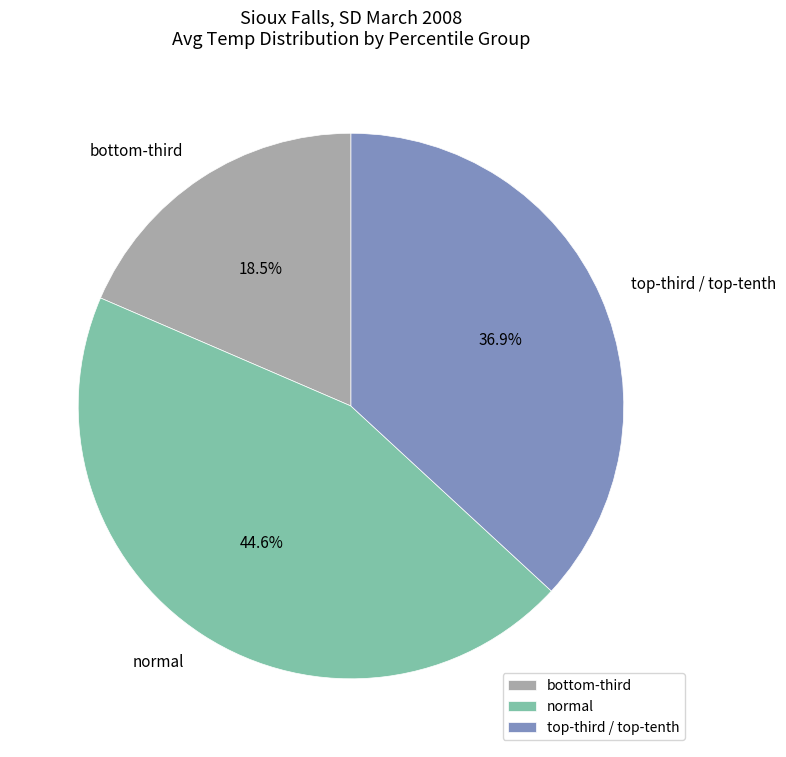

Which category has the biggest portion of the pie?

normal